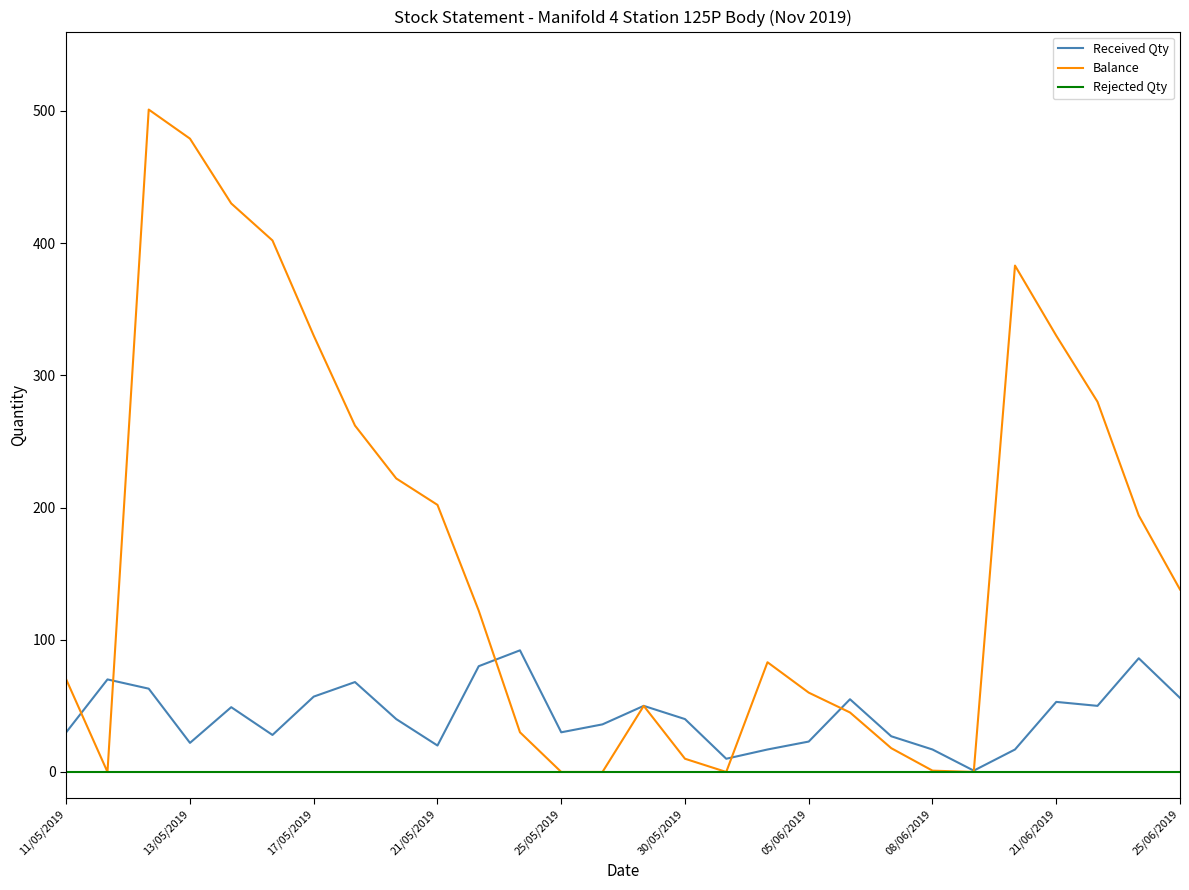

What are all the series names shown in the legend?

Received Qty, Balance, Rejected Qty